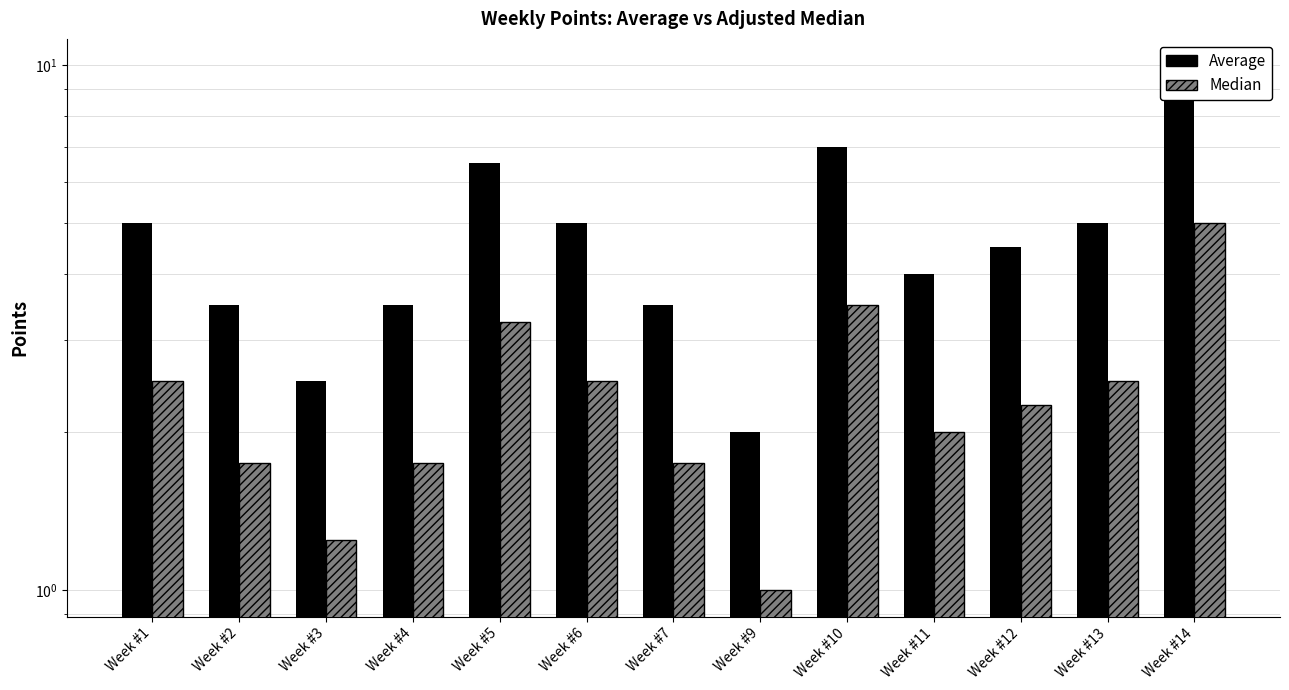

What is the lowest value of the Median series?

1.0